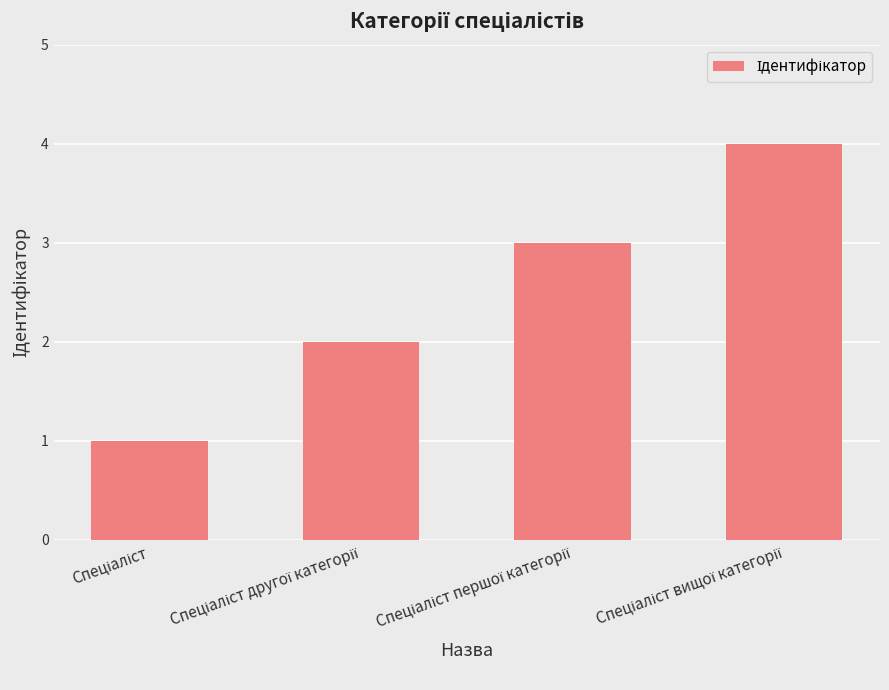

What is the maximum value shown in the chart?

4